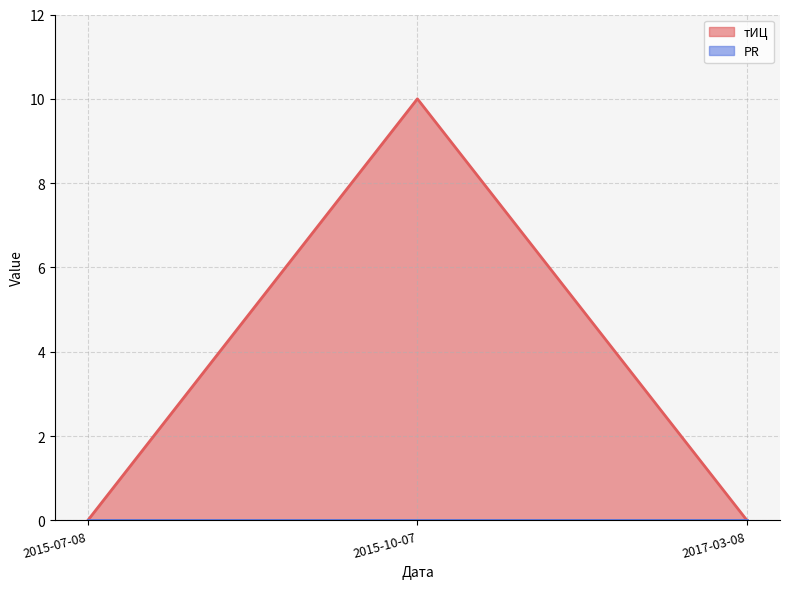

What position from the right is 2015-07-08?

3